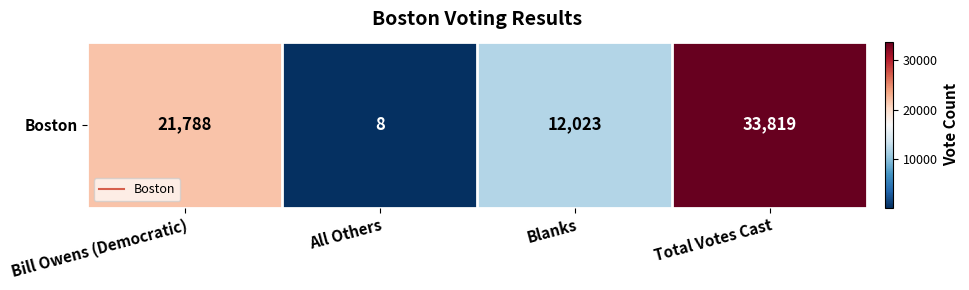

List the labels in order of value, largest first.

Total Votes Cast, Bill Owens (Democratic), Blanks, All Others